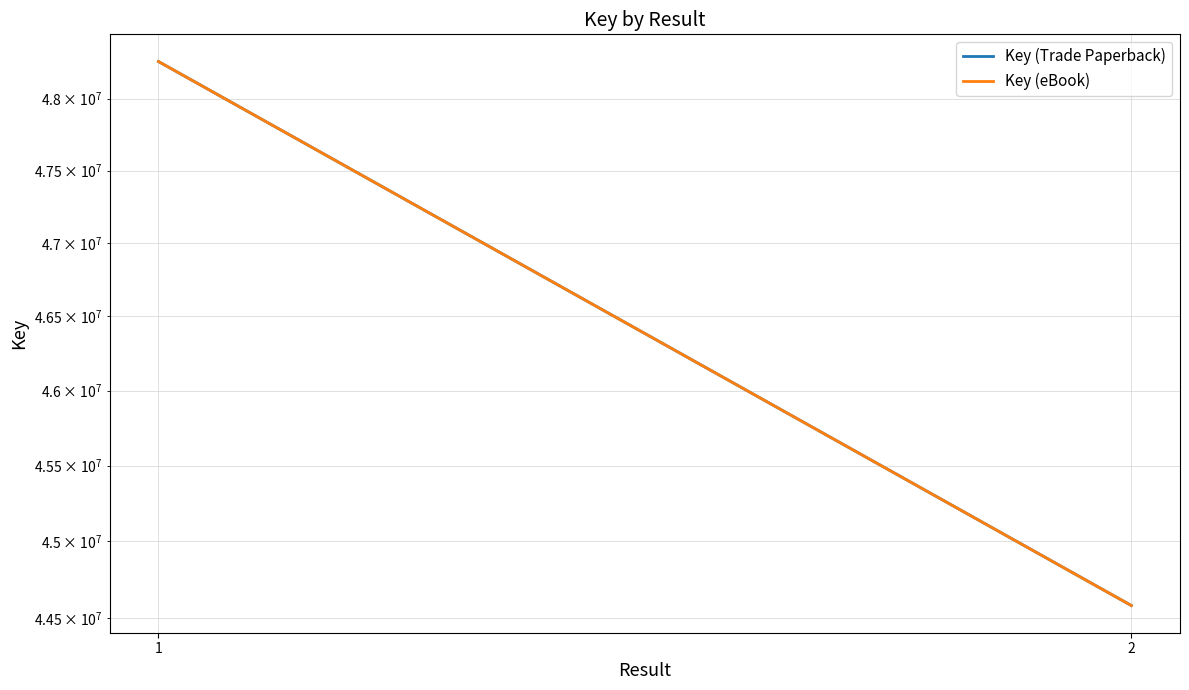

Is it true that Key (Trade Paperback) equals 44580842 at 2?

True